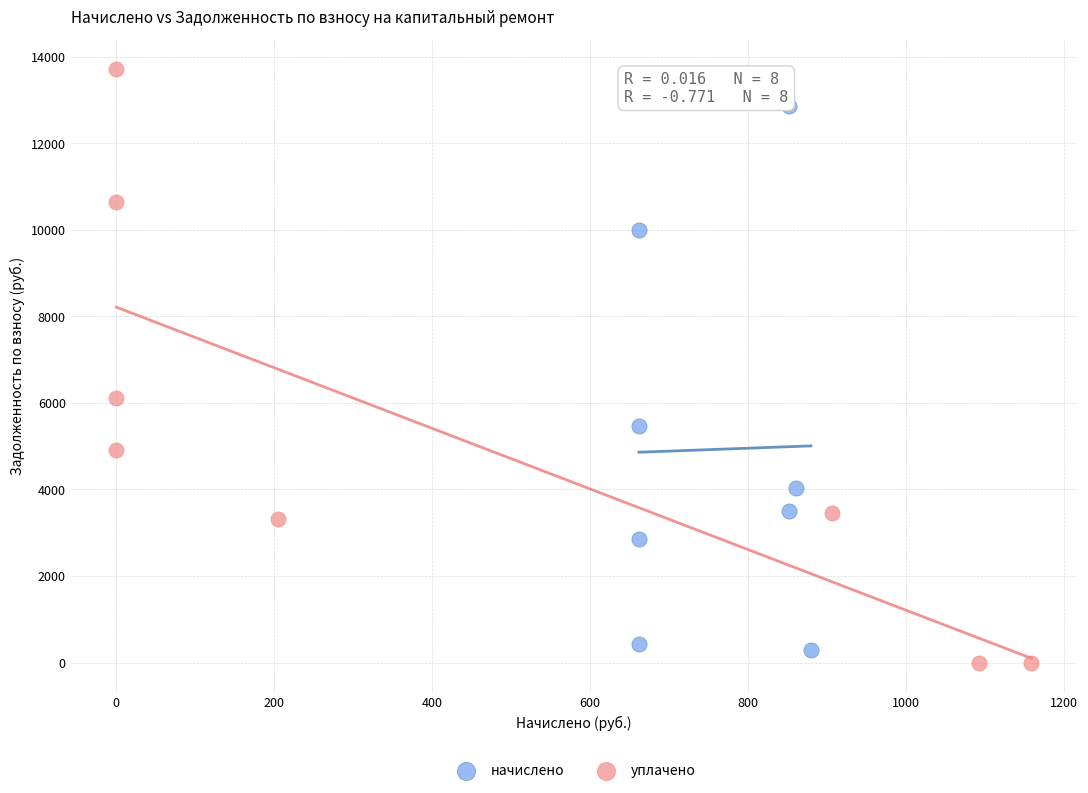

Which series contains the lowest Y value?

уплачено